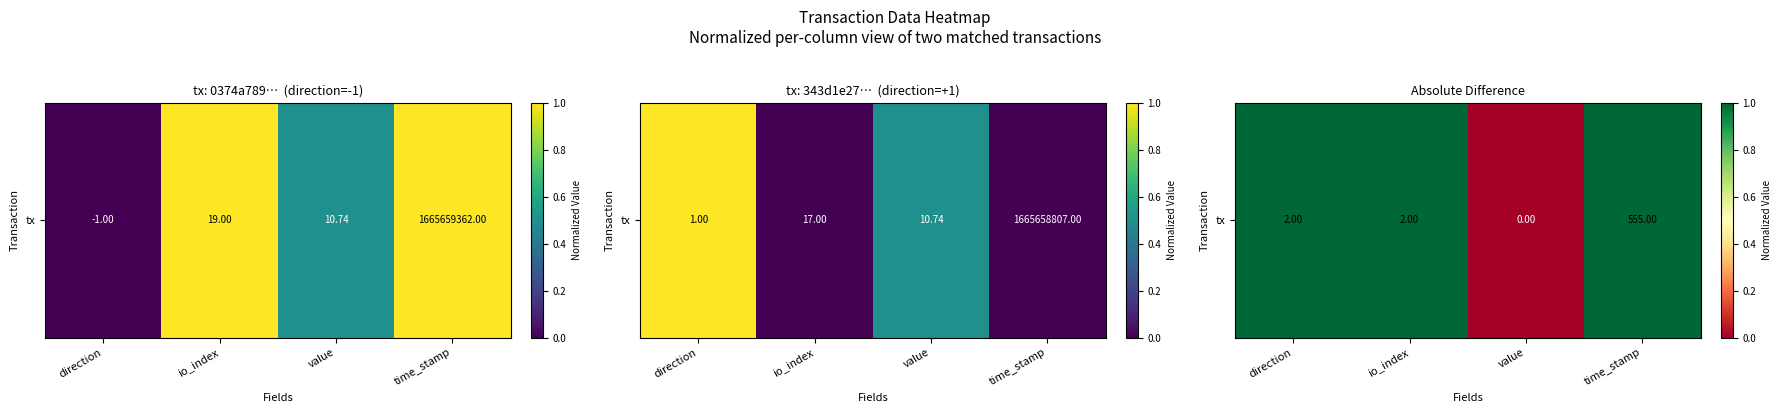

The value at io_index is 1. True or false?

False